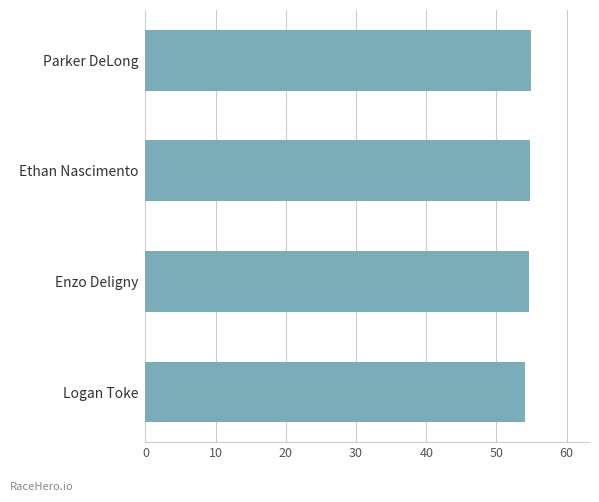

How many bars are there in total?

4